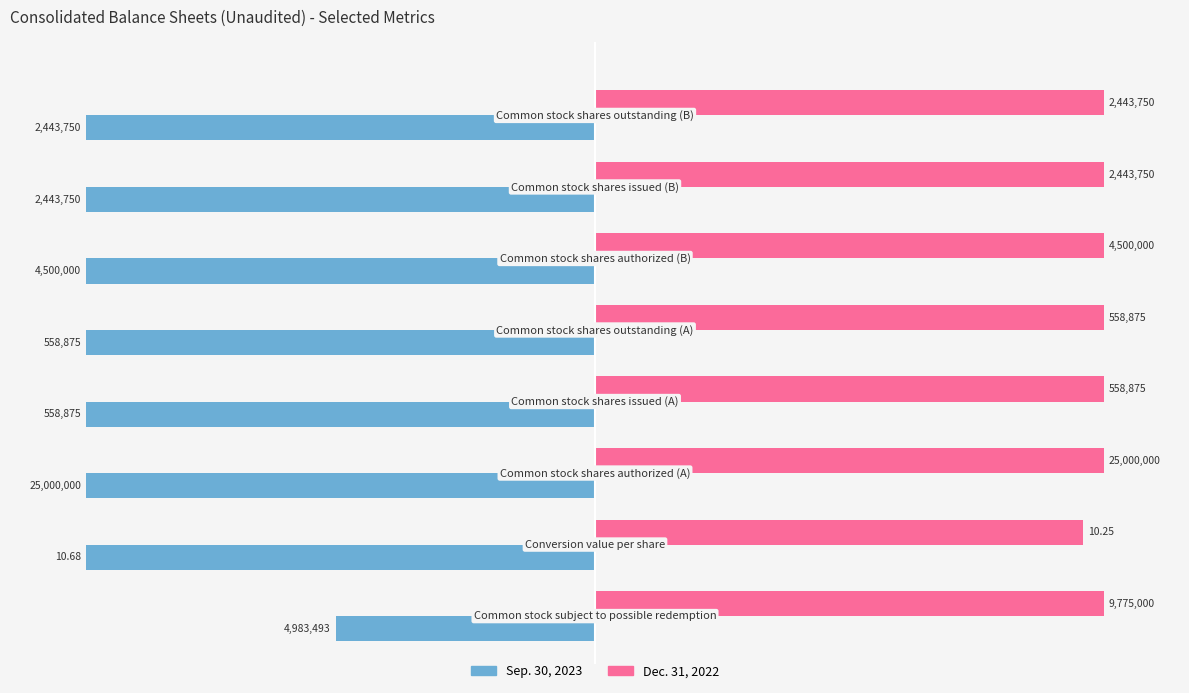

What are all the series names shown in the legend?

Sep. 30, 2023, Dec. 31, 2022